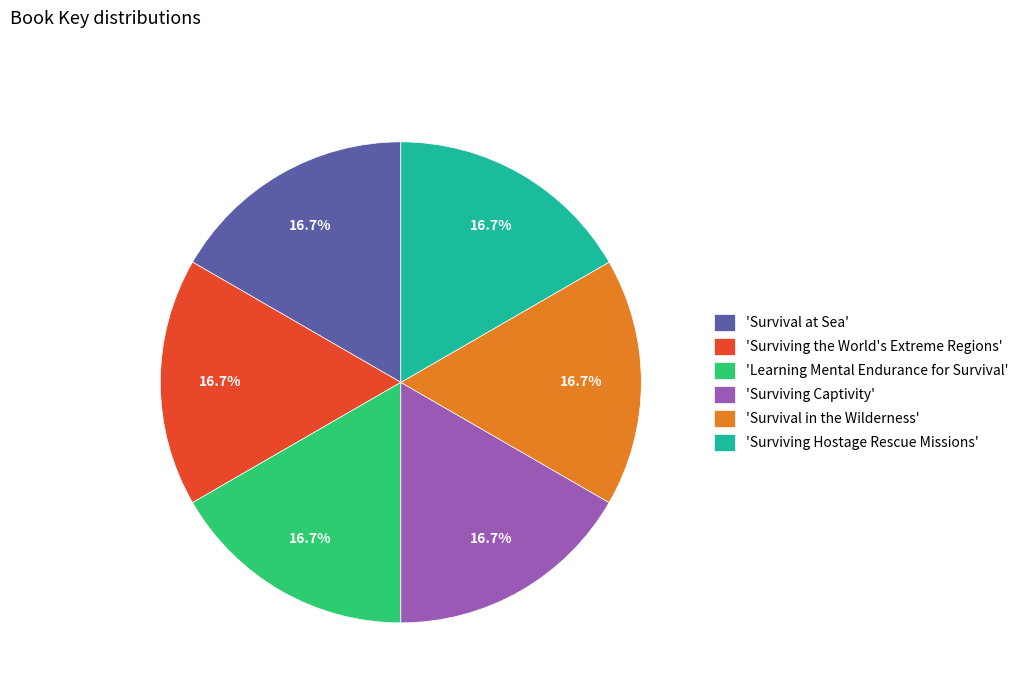

What percentage do 'Surviving the World's Extreme Regions' and 'Surviving Captivity' together represent?

33.3%